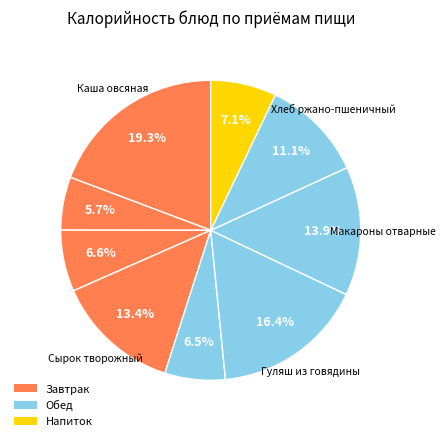

Which category has the biggest portion of the pie?

Каша овсяная